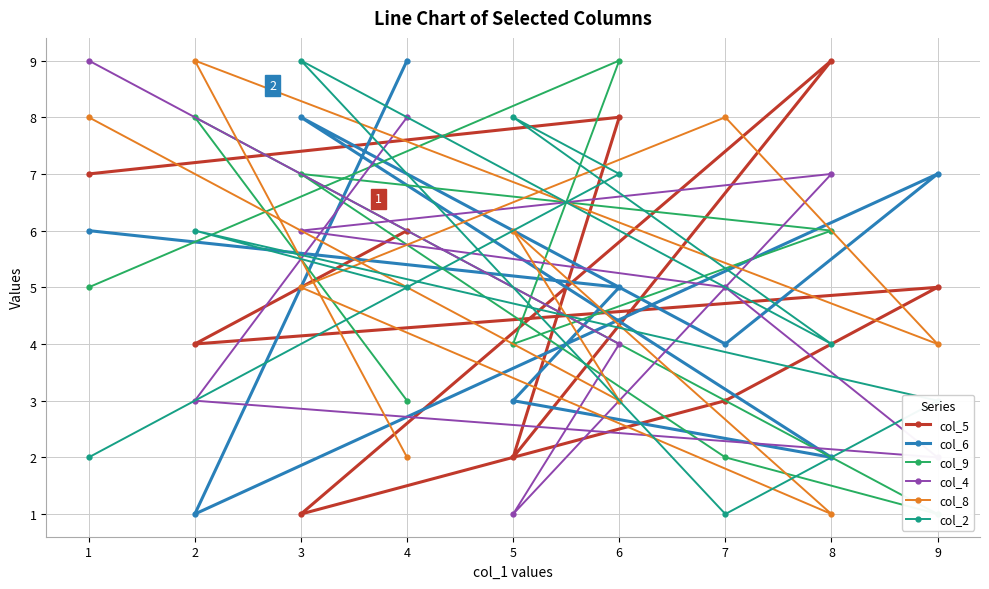

How many lines are shown in the chart?

6